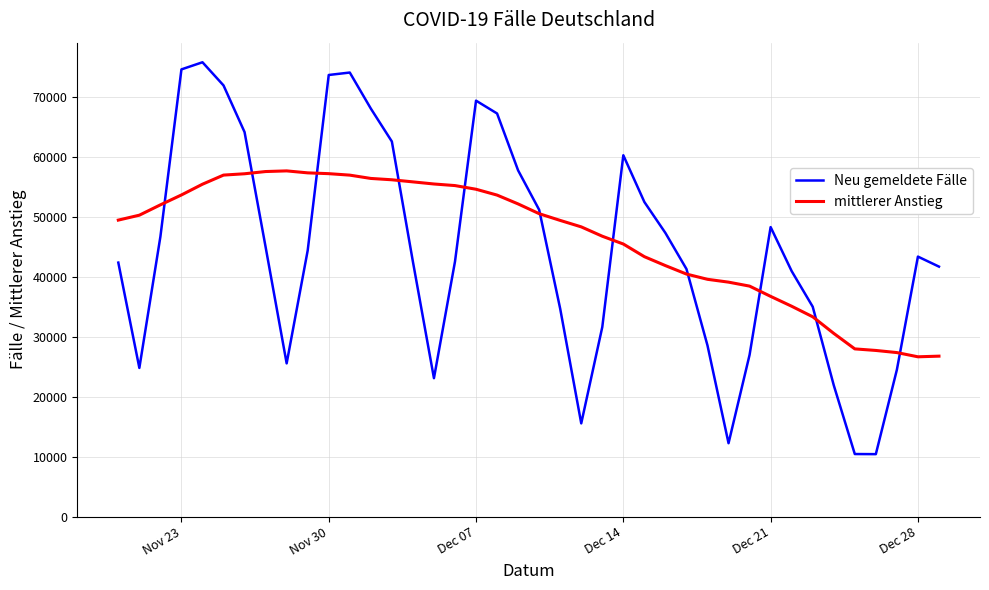

What is the maximum value for Neu gemeldete Fälle?

75730.0